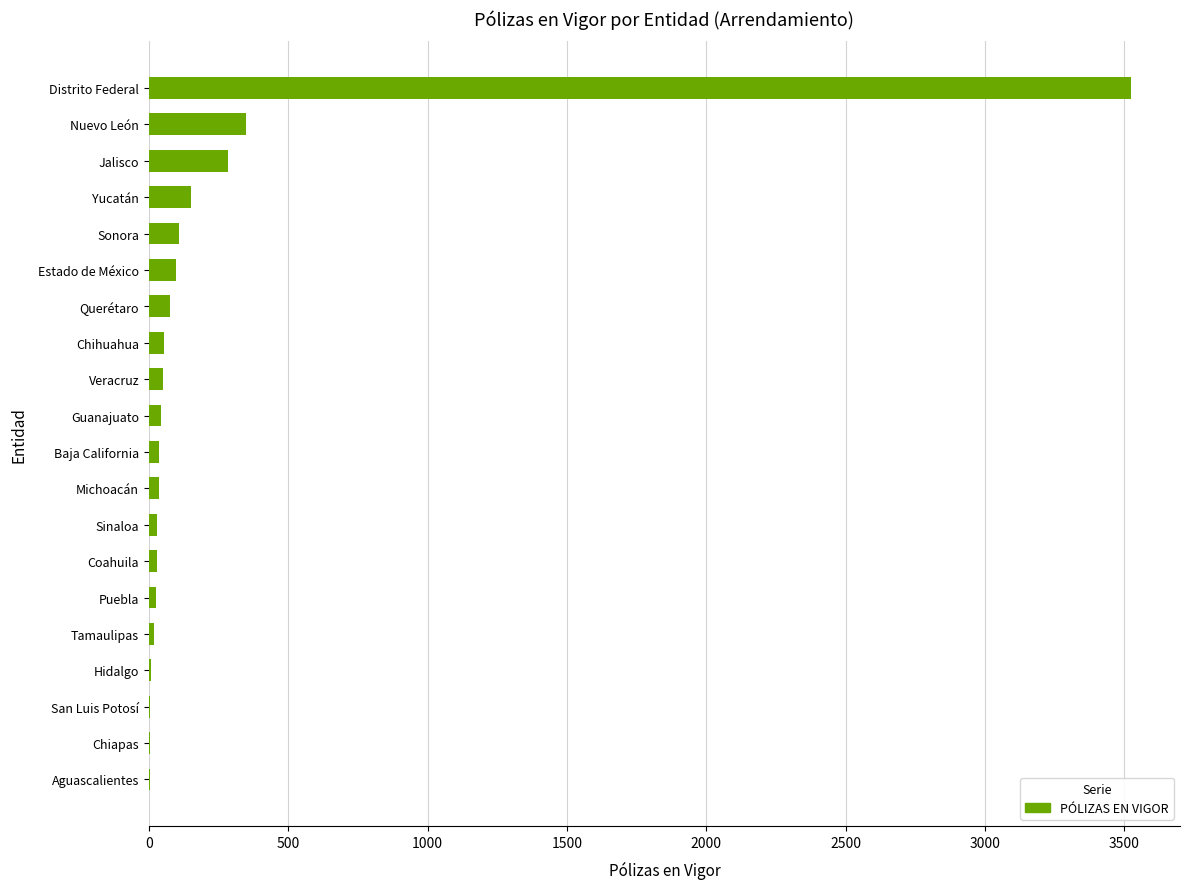

What is the sum of all values?

4940